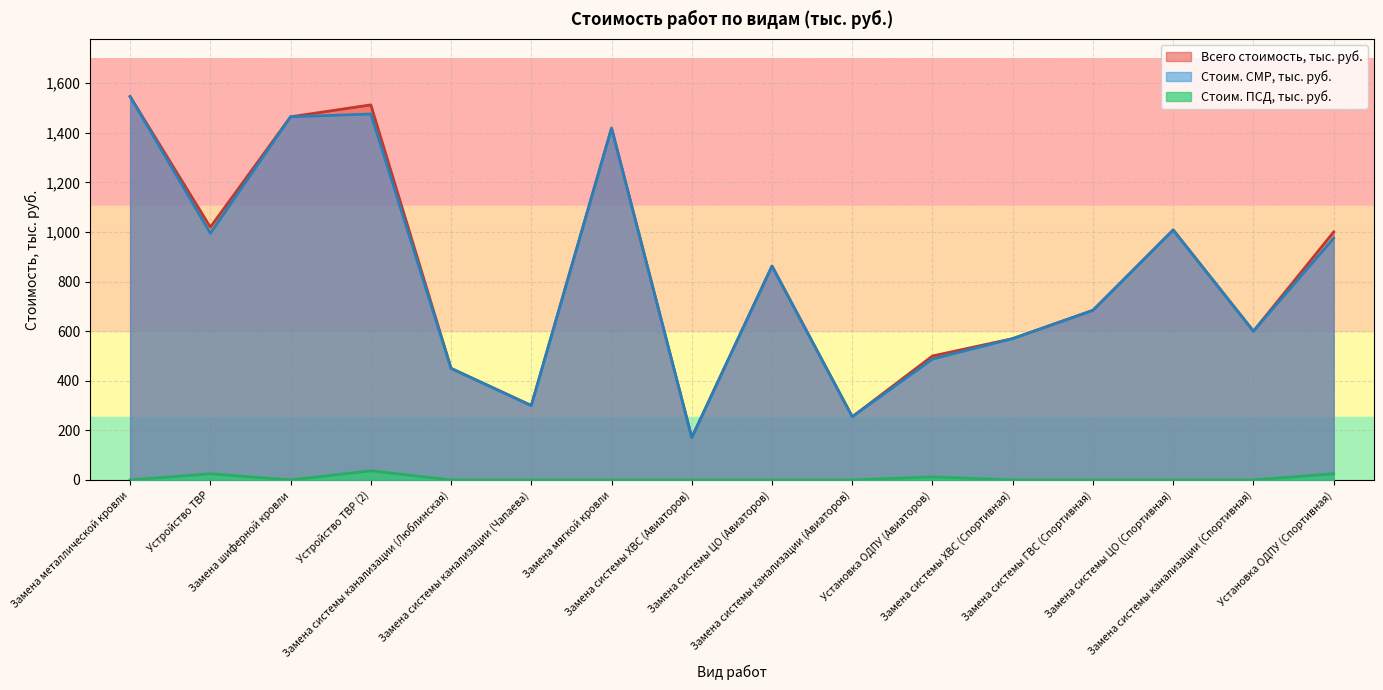

What is the value of the Всего стоимость, тыс. руб. point at the 15th from the left?

600.0